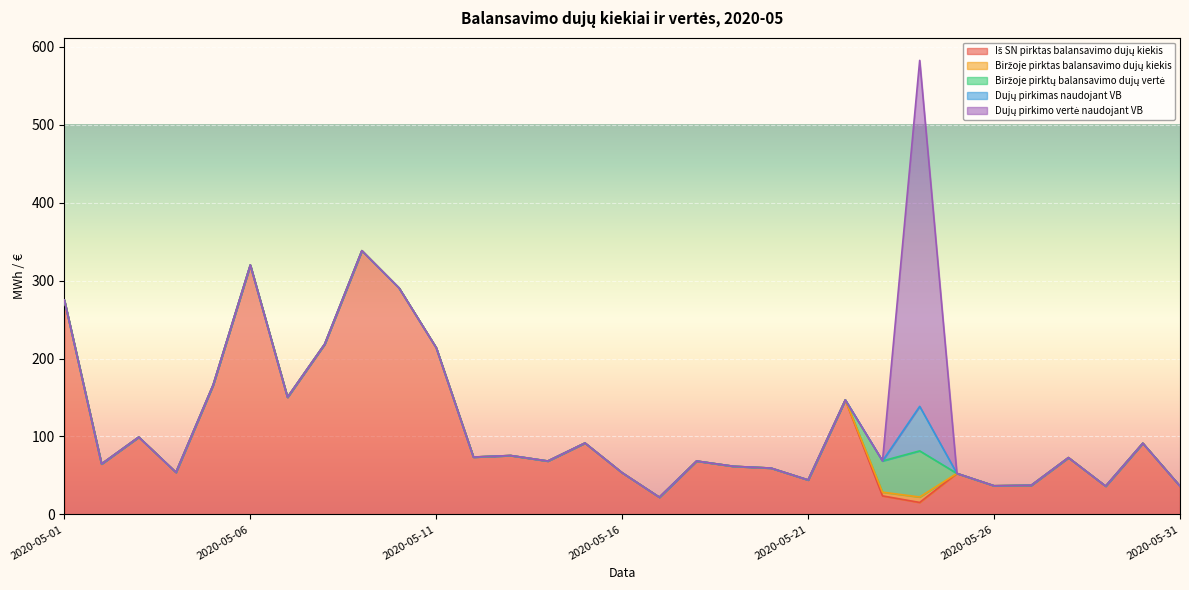

Between which two adjacent categories do Biržoje pirktas balansavimo dujų kiekis and Dujų pirkimas naudojant VB first intersect?

2020-05-23 and 2020-05-24